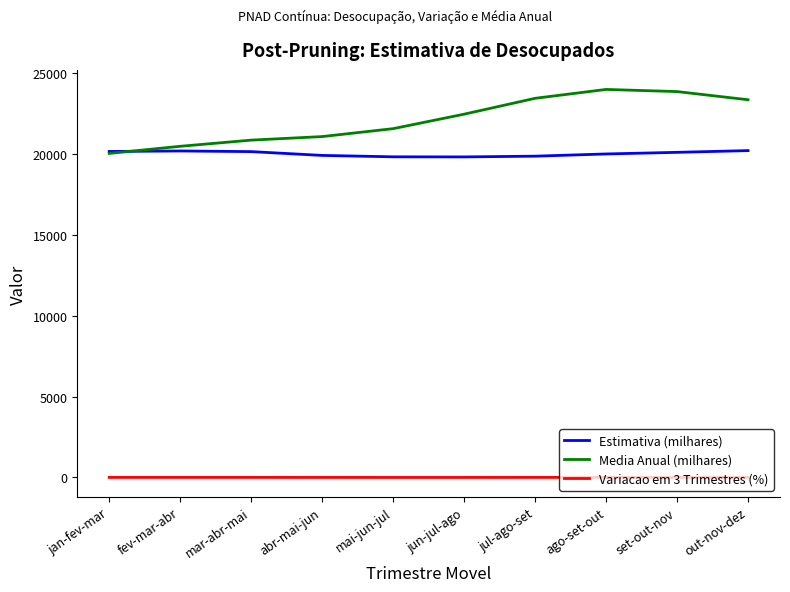

Which series has the largest total across all categories?

Media Anual (milhares)